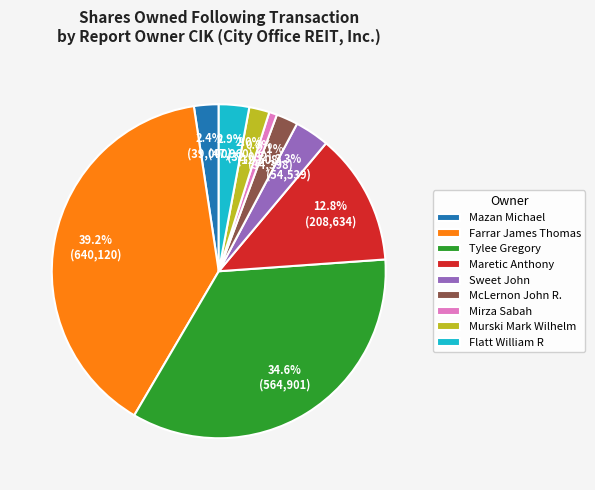

Is there any slice that represents more than half of the pie?

No